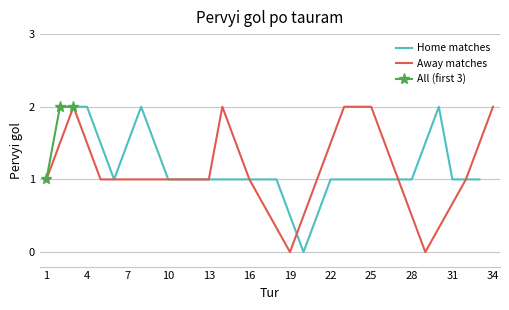

True or false: Away and Combined cross at least once.

False